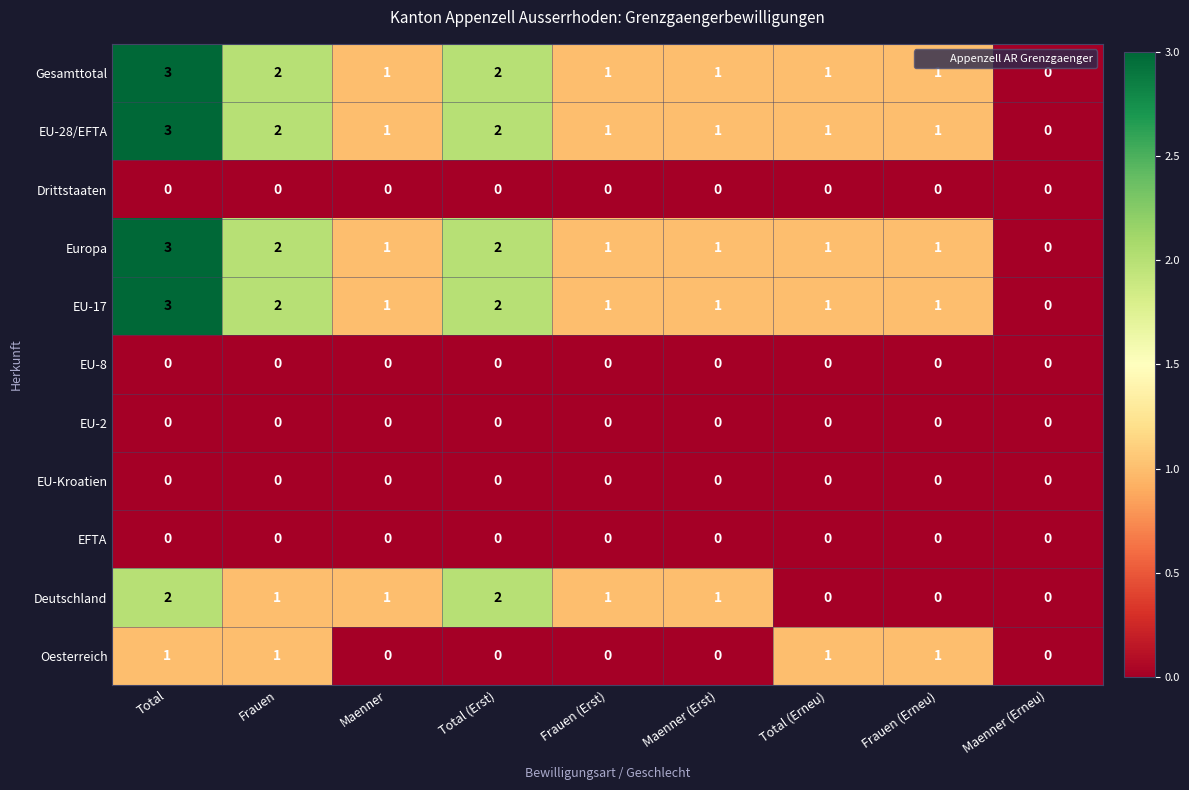

The value of EU-8 at Maenner is 0. True or false?

True